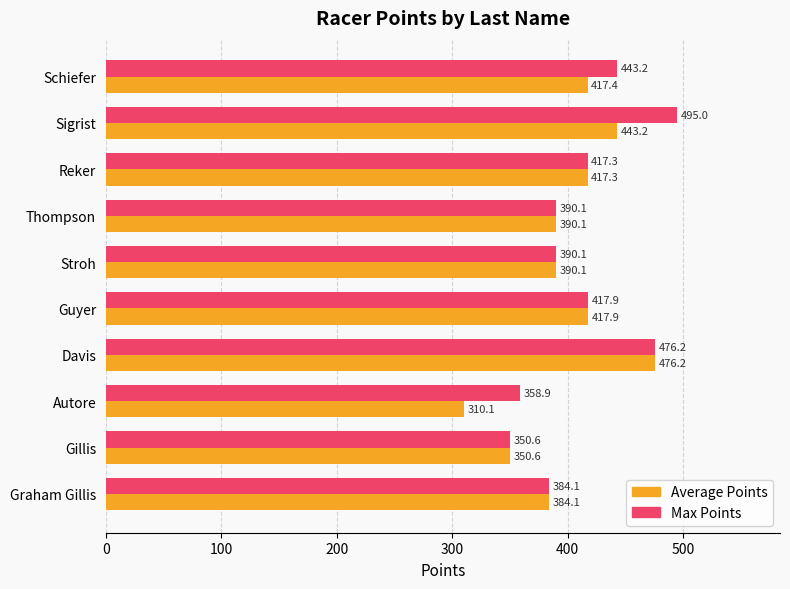

What is the average value of the Max Points series?

412.3